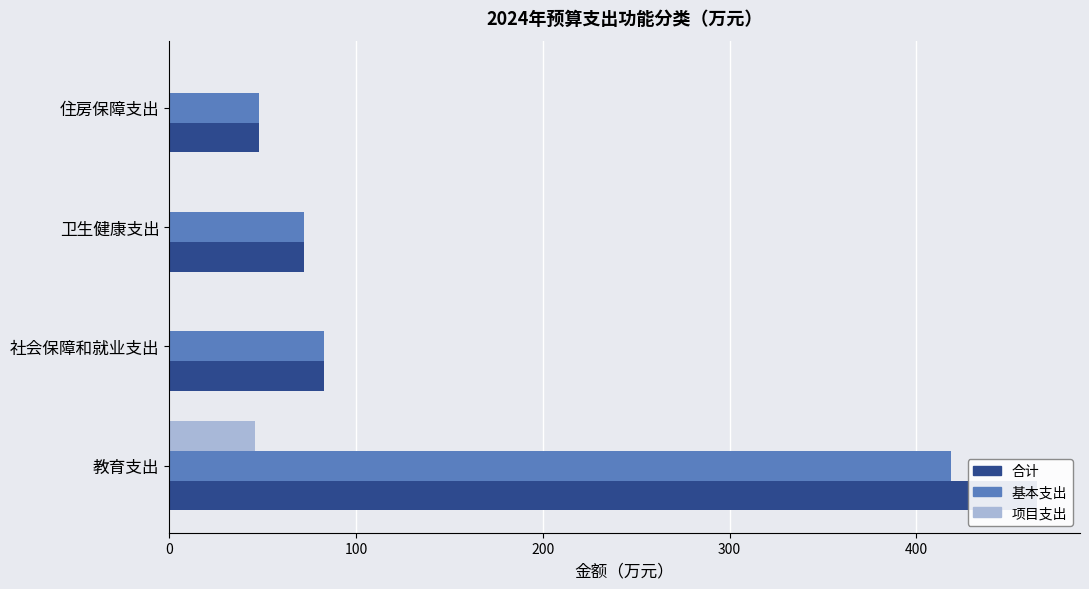

Reading right to left, list all the values displayed in this chart.

合计: 48.0	72.3	82.7	464.3
基本支出: 48.0	72.3	82.7	418.3
项目支出: 0.0	0.0	0.0	46.0